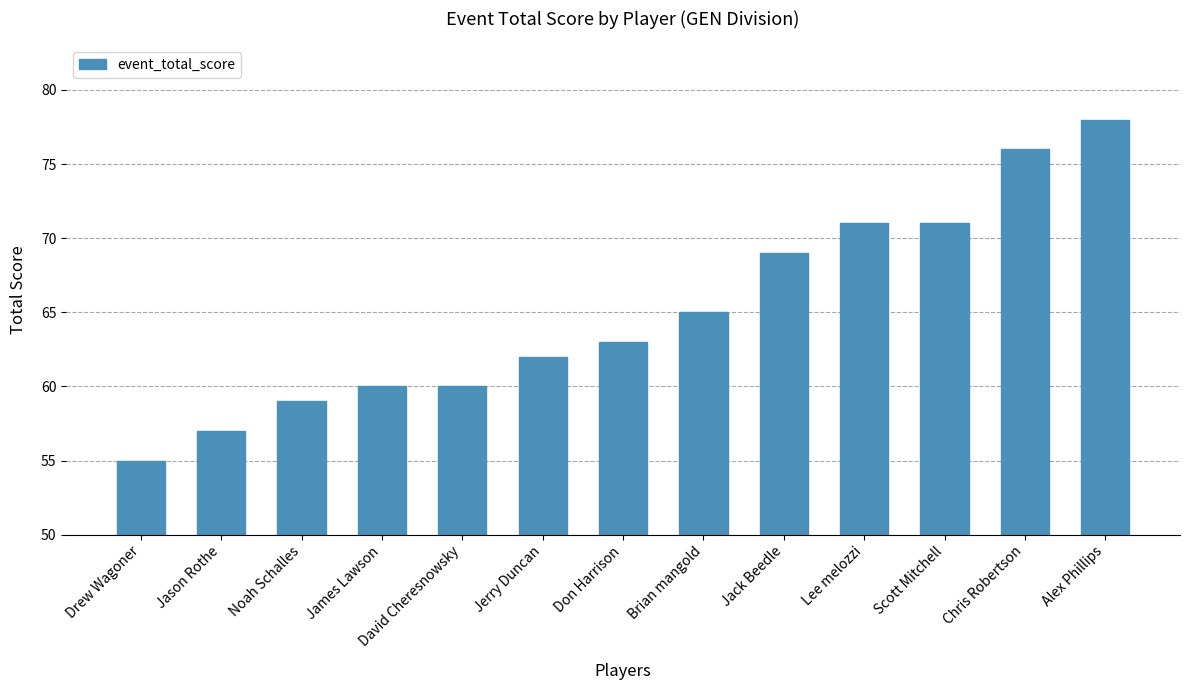

True or false: the data shows 71 at Scott Mitchell.

True